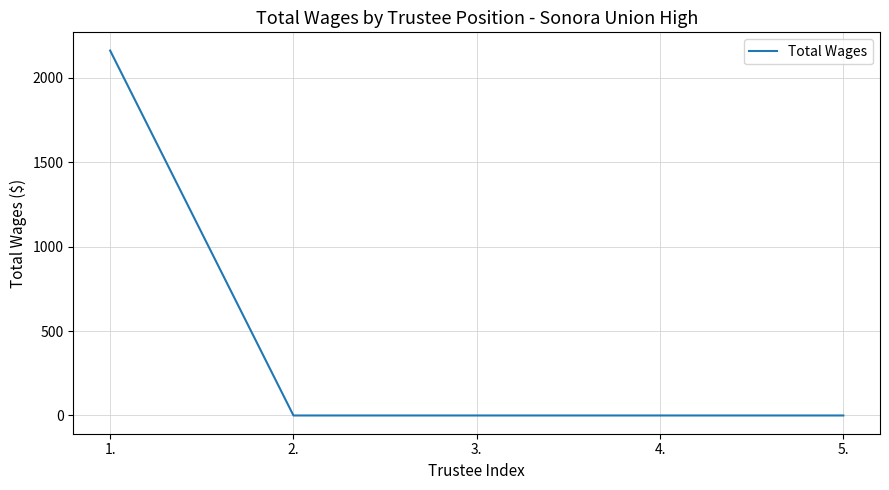

The value at 1. is 1365. True or false?

False